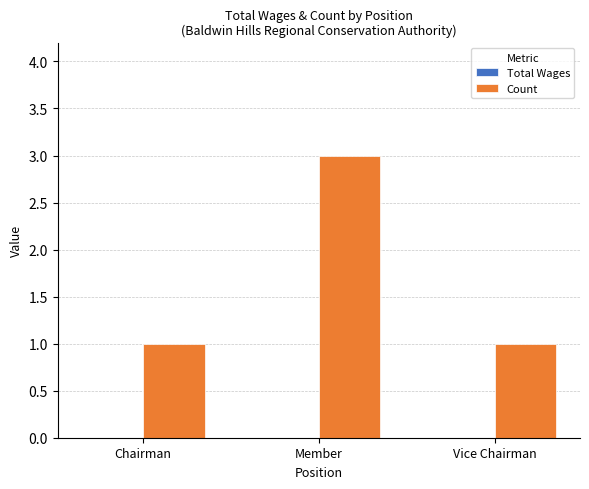

What is the sum of all values?

5